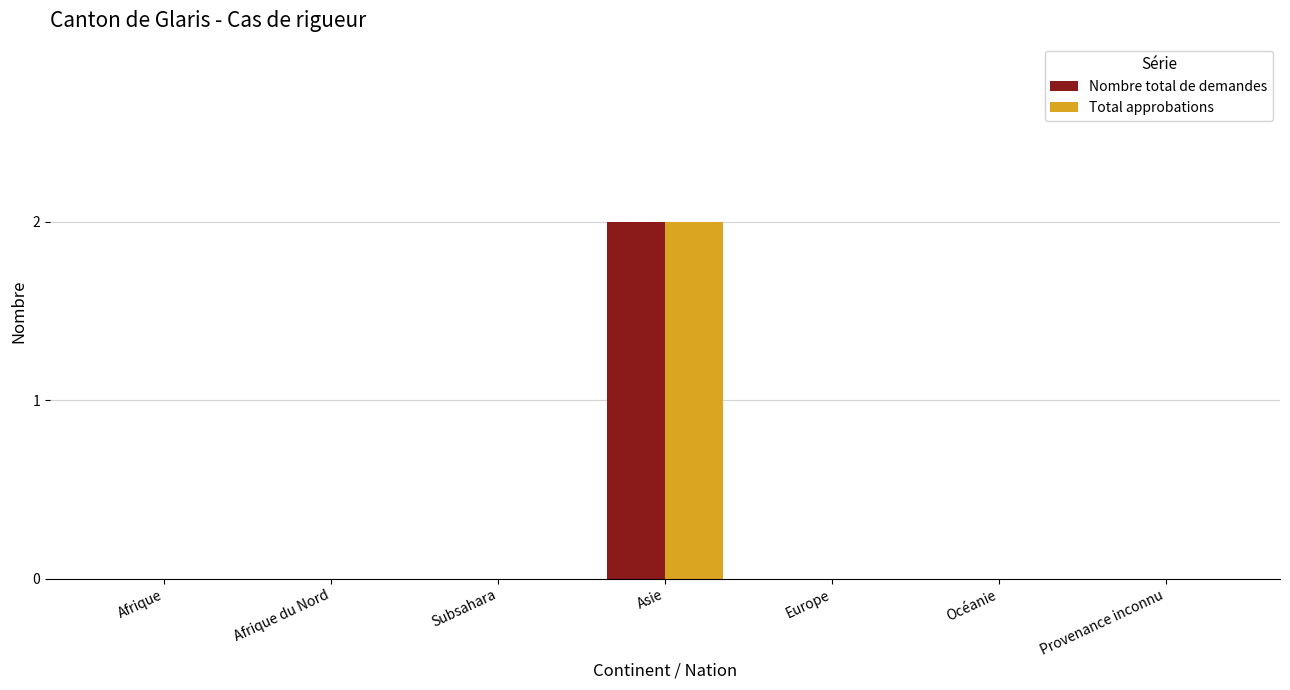

Is the value of Nombre total de demandes at Asie greater than the value of Total approbations at Europe?

Yes